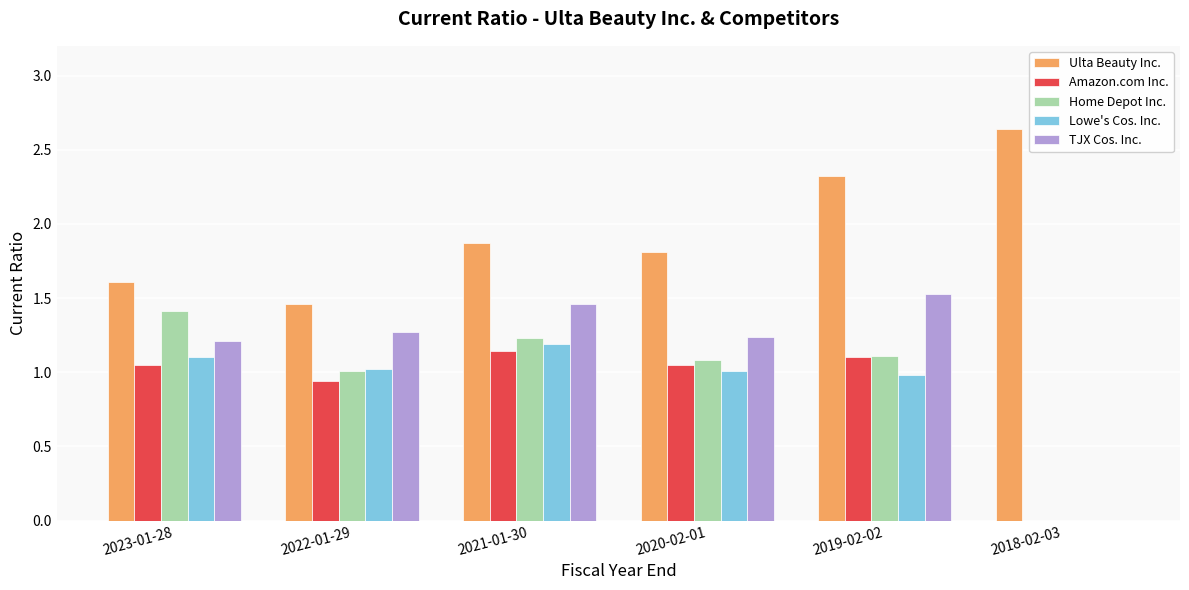

Is it true that Amazon.com Inc. equals 0.7 at 2018-02-03?

False